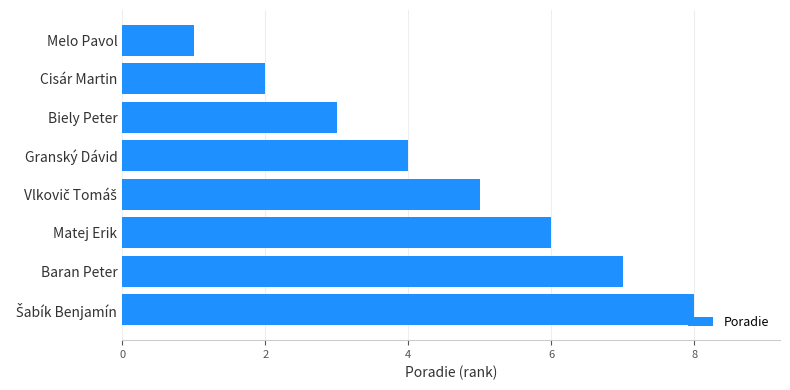

What is the change in value from Baran Peter to Melo Pavol?

-6